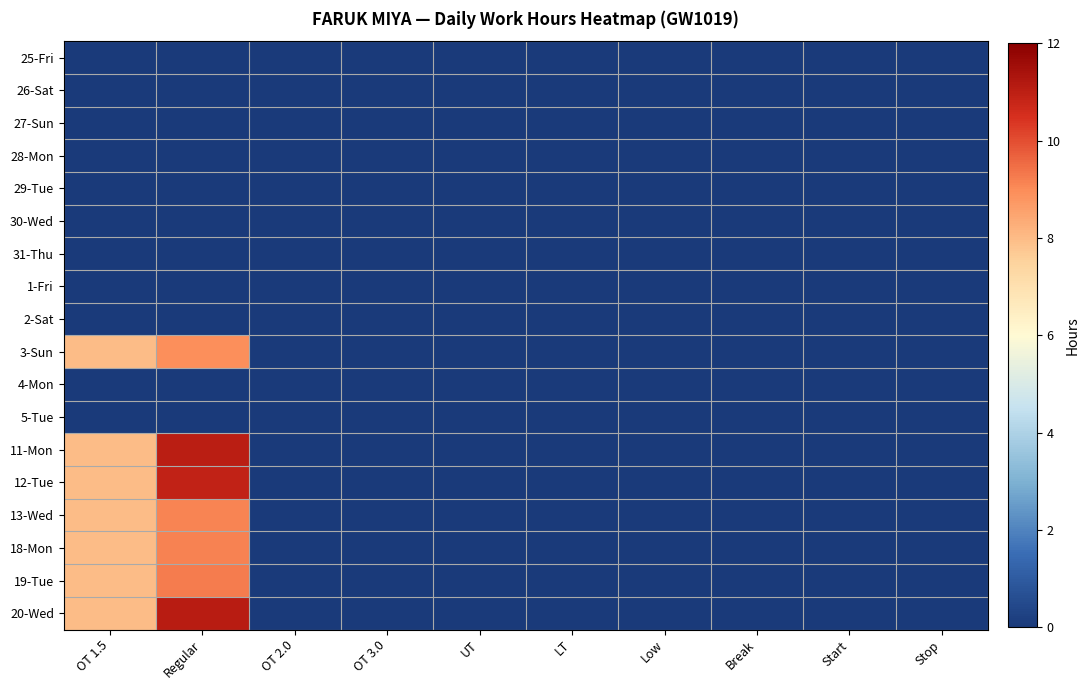

Reading left to right, list all the values displayed in this chart.

25-Fri: OT 1.5=0.0	Regular=0.0	OT 2.0=0.0	OT 3.0=0.0	UT=0.0	LT=0.0	Low=0.0	Break=0.0	Start=0.0	Stop=0.0
26-Sat: OT 1.5=0.0	Regular=0.0	OT 2.0=0.0	OT 3.0=0.0	UT=0.0	LT=0.0	Low=0.0	Break=0.0	Start=0.0	Stop=0.0
27-Sun: OT 1.5=0.0	Regular=0.0	OT 2.0=0.0	OT 3.0=0.0	UT=0.0	LT=0.0	Low=0.0	Break=0.0	Start=0.0	Stop=0.0
28-Mon: OT 1.5=0.0	Regular=0.0	OT 2.0=0.0	OT 3.0=0.0	UT=0.0	LT=0.0	Low=0.0	Break=0.0	Start=0.0	Stop=0.0
29-Tue: OT 1.5=0.0	Regular=0.0	OT 2.0=0.0	OT 3.0=0.0	UT=0.0	LT=0.0	Low=0.0	Break=0.0	Start=0.0	Stop=0.0
30-Wed: OT 1.5=0.0	Regular=0.0	OT 2.0=0.0	OT 3.0=0.0	UT=0.0	LT=0.0	Low=0.0	Break=0.0	Start=0.0	Stop=0.0
31-Thu: OT 1.5=0.0	Regular=0.0	OT 2.0=0.0	OT 3.0=0.0	UT=0.0	LT=0.0	Low=0.0	Break=0.0	Start=0.0	Stop=0.0
1-Fri: OT 1.5=0.0	Regular=0.0	OT 2.0=0.0	OT 3.0=0.0	UT=0.0	LT=0.0	Low=0.0	Break=0.0	Start=0.0	Stop=0.0
2-Sat: OT 1.5=0.0	Regular=0.0	OT 2.0=0.0	OT 3.0=0.0	UT=0.0	LT=0.0	Low=0.0	Break=0.0	Start=0.0	Stop=0.0
3-Sun: OT 1.5=8.0	Regular=8.9	OT 2.0=0.0	OT 3.0=0.0	UT=0.0	LT=0.0	Low=0.0	Break=0.0	Start=0.0	Stop=0.0
4-Mon: OT 1.5=0.0	Regular=0.0	OT 2.0=0.0	OT 3.0=0.0	UT=0.0	LT=0.0	Low=0.0	Break=0.0	Start=0.0	Stop=0.0
5-Tue: OT 1.5=0.0	Regular=0.0	OT 2.0=0.0	OT 3.0=0.0	UT=0.0	LT=0.0	Low=0.0	Break=0.0	Start=0.0	Stop=0.0
11-Mon: OT 1.5=8.0	Regular=11.1	OT 2.0=0.0	OT 3.0=0.0	UT=0.0	LT=0.0	Low=0.0	Break=0.0	Start=0.0	Stop=0.0
12-Tue: OT 1.5=8.0	Regular=10.9	OT 2.0=0.0	OT 3.0=0.0	UT=0.0	LT=0.0	Low=0.0	Break=0.0	Start=0.0	Stop=0.0
13-Wed: OT 1.5=8.0	Regular=9.1	OT 2.0=0.0	OT 3.0=0.0	UT=0.0	LT=0.0	Low=0.0	Break=0.0	Start=0.0	Stop=0.0
18-Mon: OT 1.5=8.0	Regular=9.2	OT 2.0=0.0	OT 3.0=0.0	UT=0.0	LT=0.0	Low=0.0	Break=0.0	Start=0.0	Stop=0.0
19-Tue: OT 1.5=8.0	Regular=9.2	OT 2.0=0.0	OT 3.0=0.0	UT=0.0	LT=0.0	Low=0.0	Break=0.0	Start=0.0	Stop=0.0
20-Wed: OT 1.5=8.0	Regular=11.1	OT 2.0=0.0	OT 3.0=0.0	UT=0.0	LT=0.0	Low=0.0	Break=0.0	Start=0.0	Stop=0.0